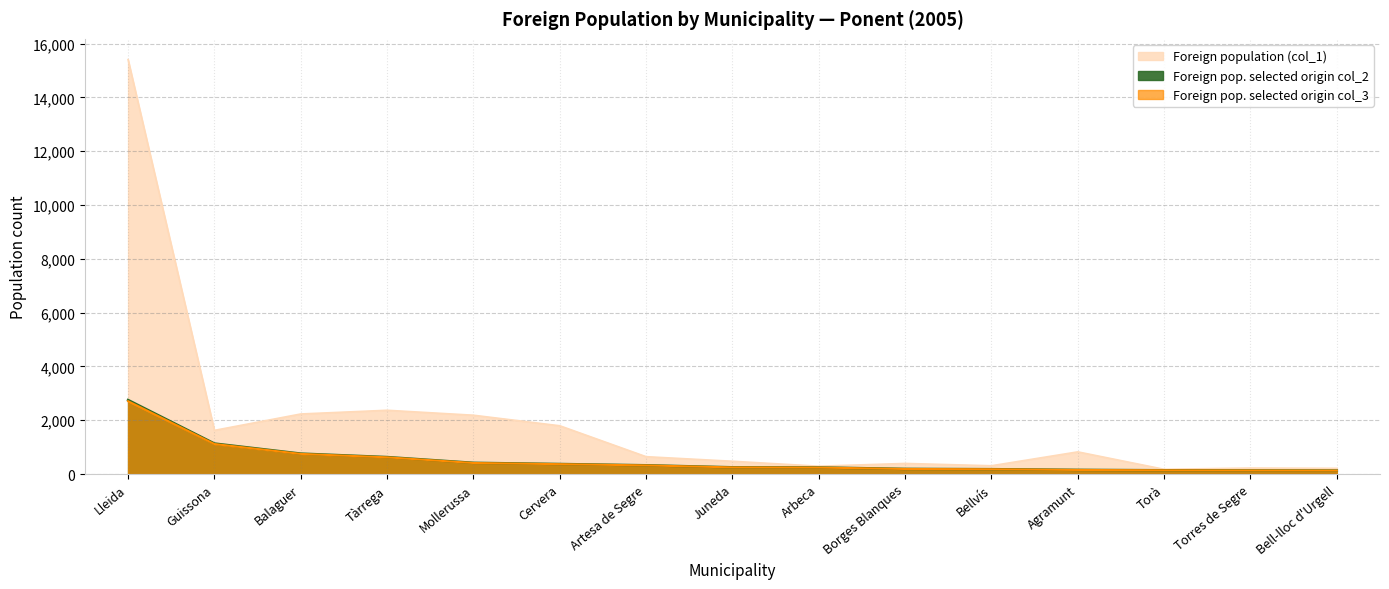

How many lines are shown in the chart?

3